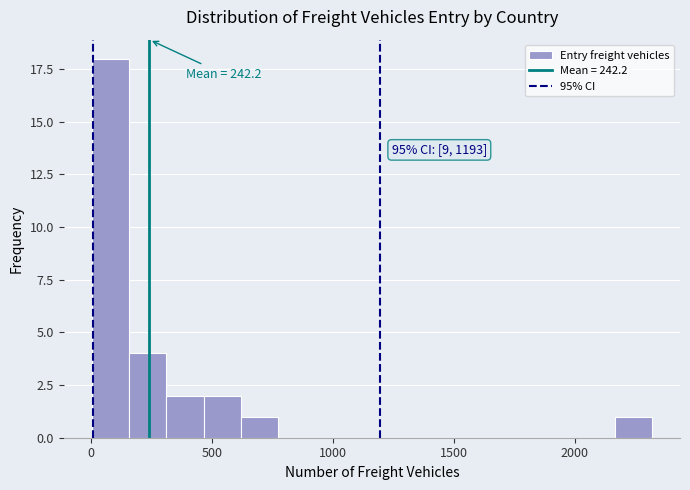

Around what value on the x-axis is the tallest bar? Give the approximate position of its centre, as read against the axis.

100